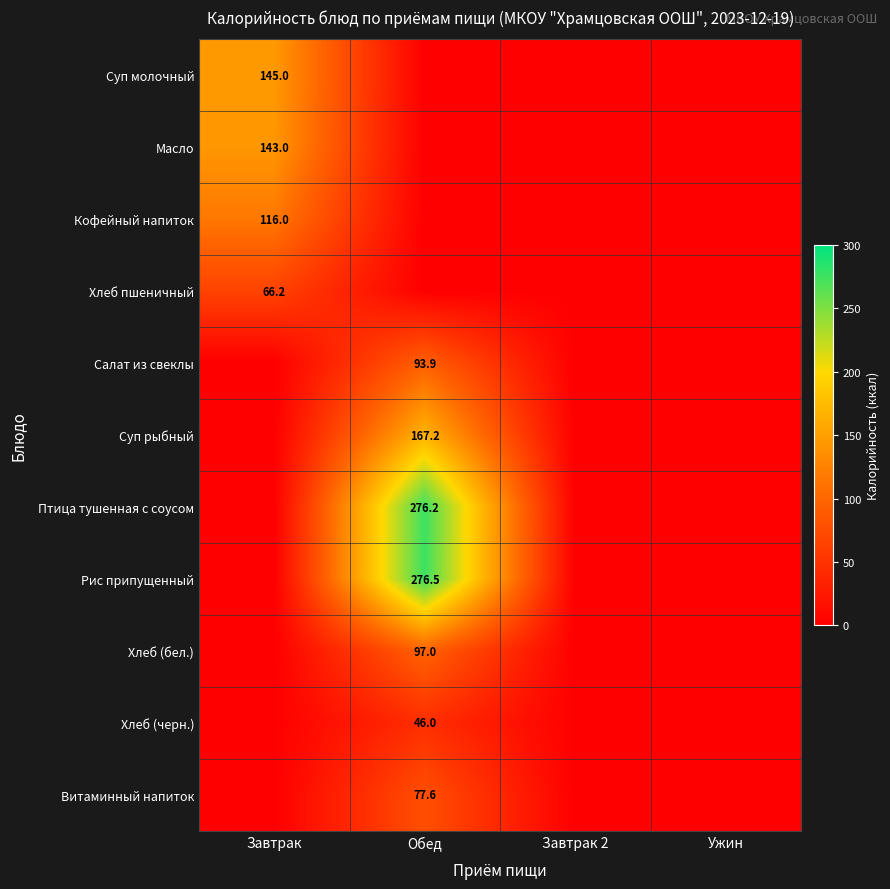

Is the value of Кофейный напиток at Ужин greater than the value of Масло at Ужин?

No